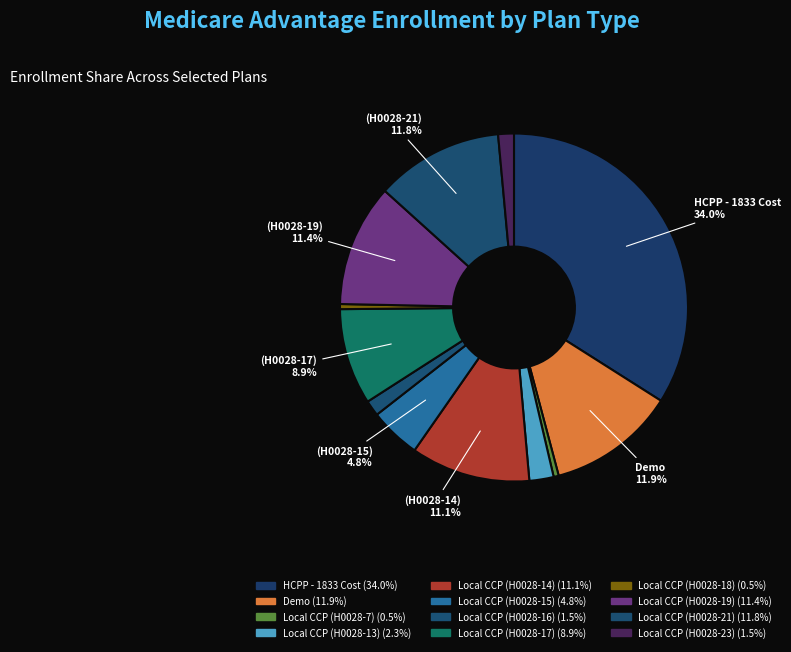

Rank the categories by value from lowest to highest.

Local CCP (H0028-18), Local CCP (H0028-7), Local CCP (H0028-23), Local CCP (H0028-16), Local CCP (H0028-13), Local CCP (H0028-15), Local CCP (H0028-17), Local CCP (H0028-14), Local CCP (H0028-19), Local CCP (H0028-21), Demo, HCPP - 1833 Cost